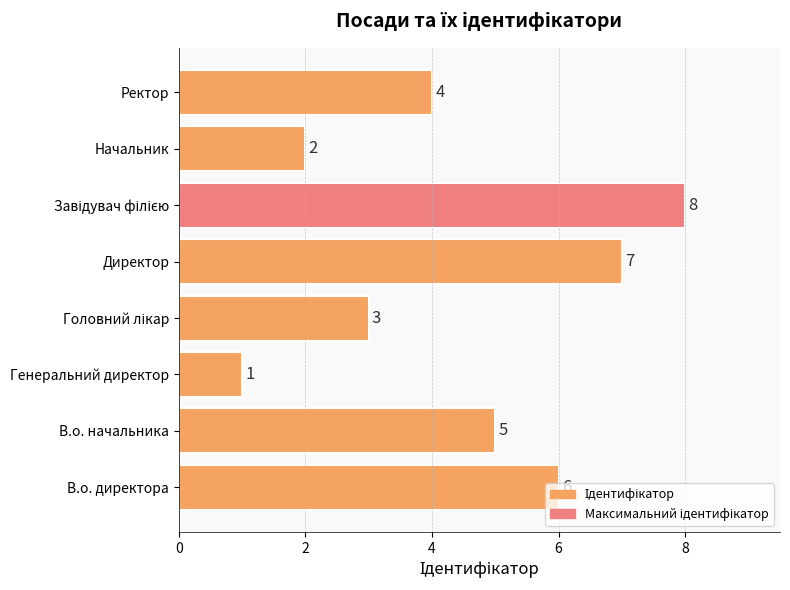

What is the difference between the maximum and second lowest values?

6